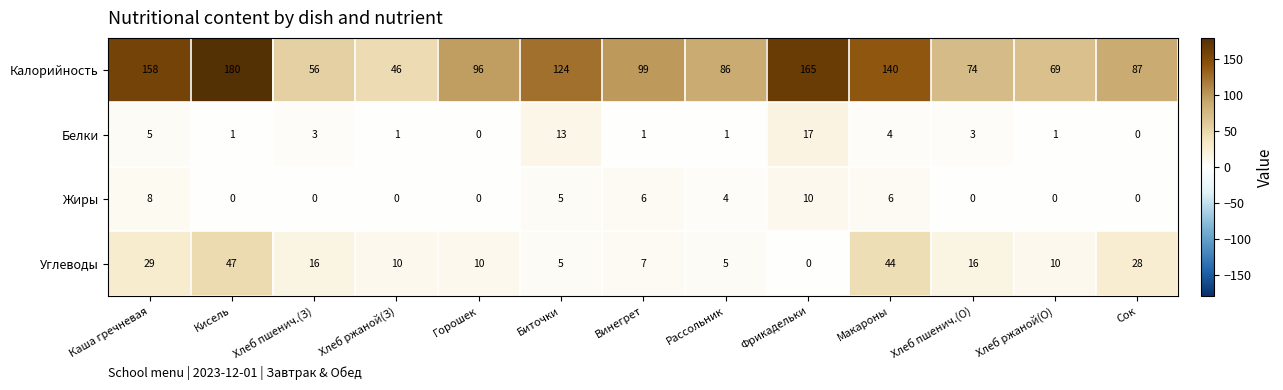

Is it true that Белки equals 0 at Сок?

True